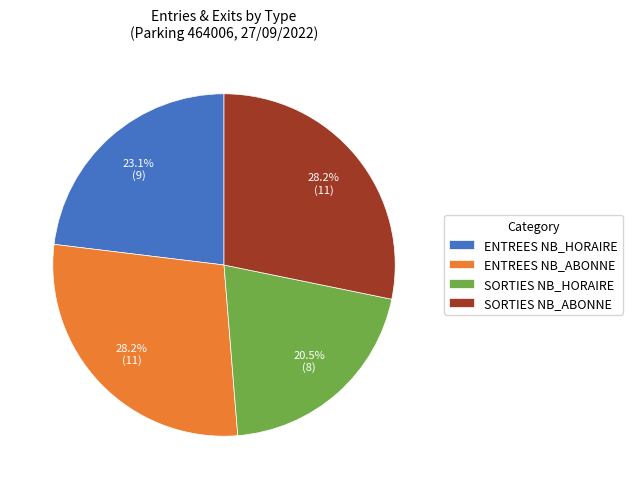

Which has a higher value, ENTREES NB_HORAIRE or SORTIES NB_ABONNE?

SORTIES NB_ABONNE